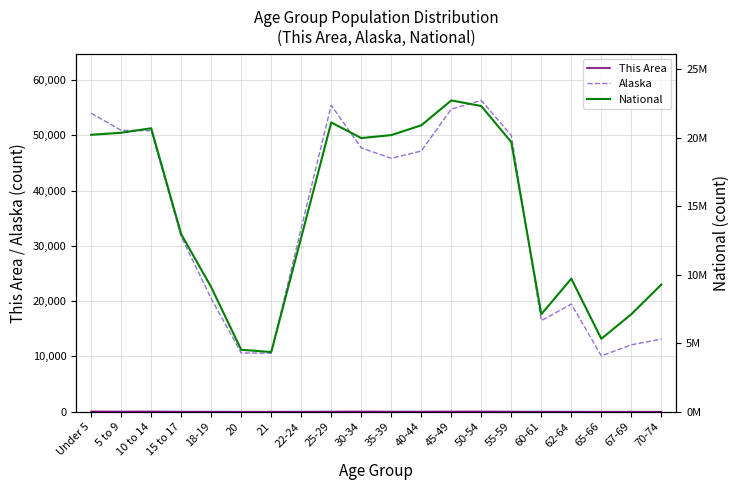

What is the difference between the maximum and minimum values in the National series?

18354297